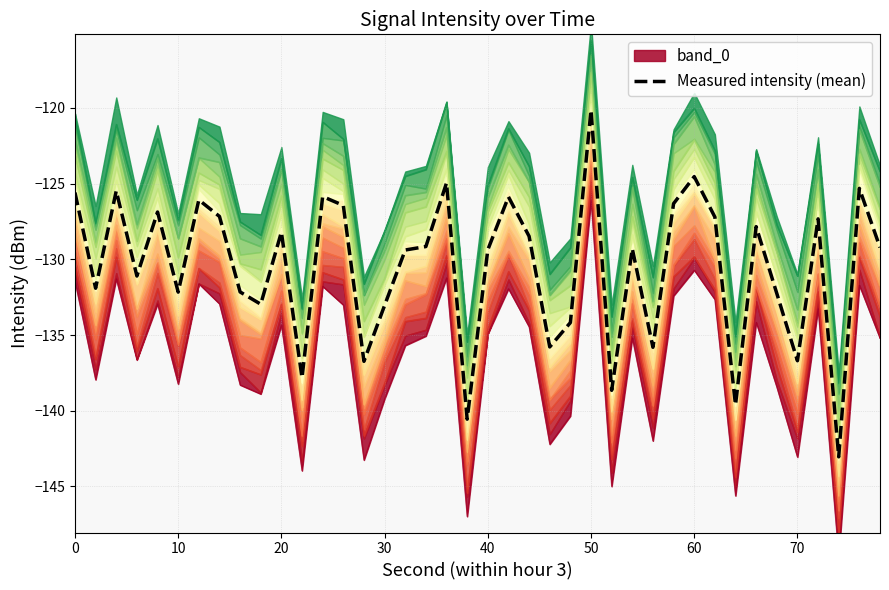

What is the maximum value for Measured intensity (mean)?

-120.1